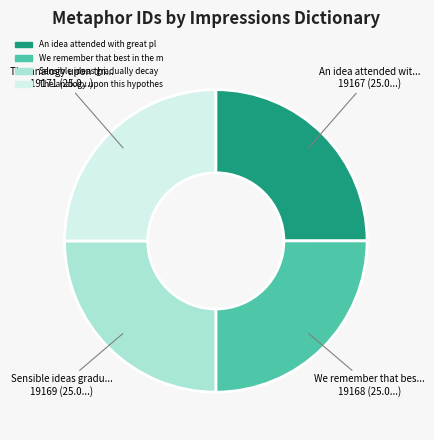

Is there a majority slice in this chart?

No